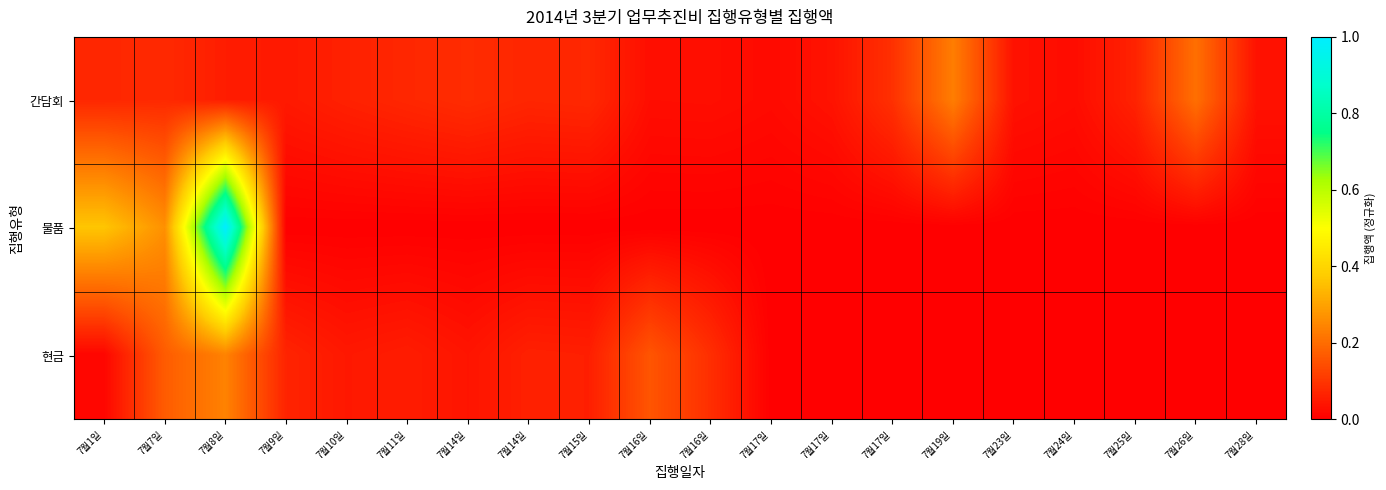

List the series in order of their peak value, lowest first.

간담회, 현금, 물품